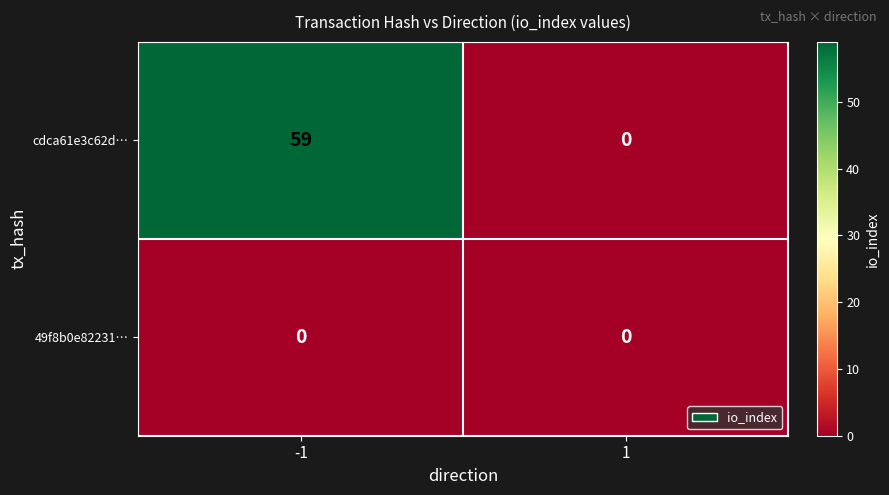

List the series in order of their overall mean, highest first.

cdca61e3c62d…, 49f8b0e82231…